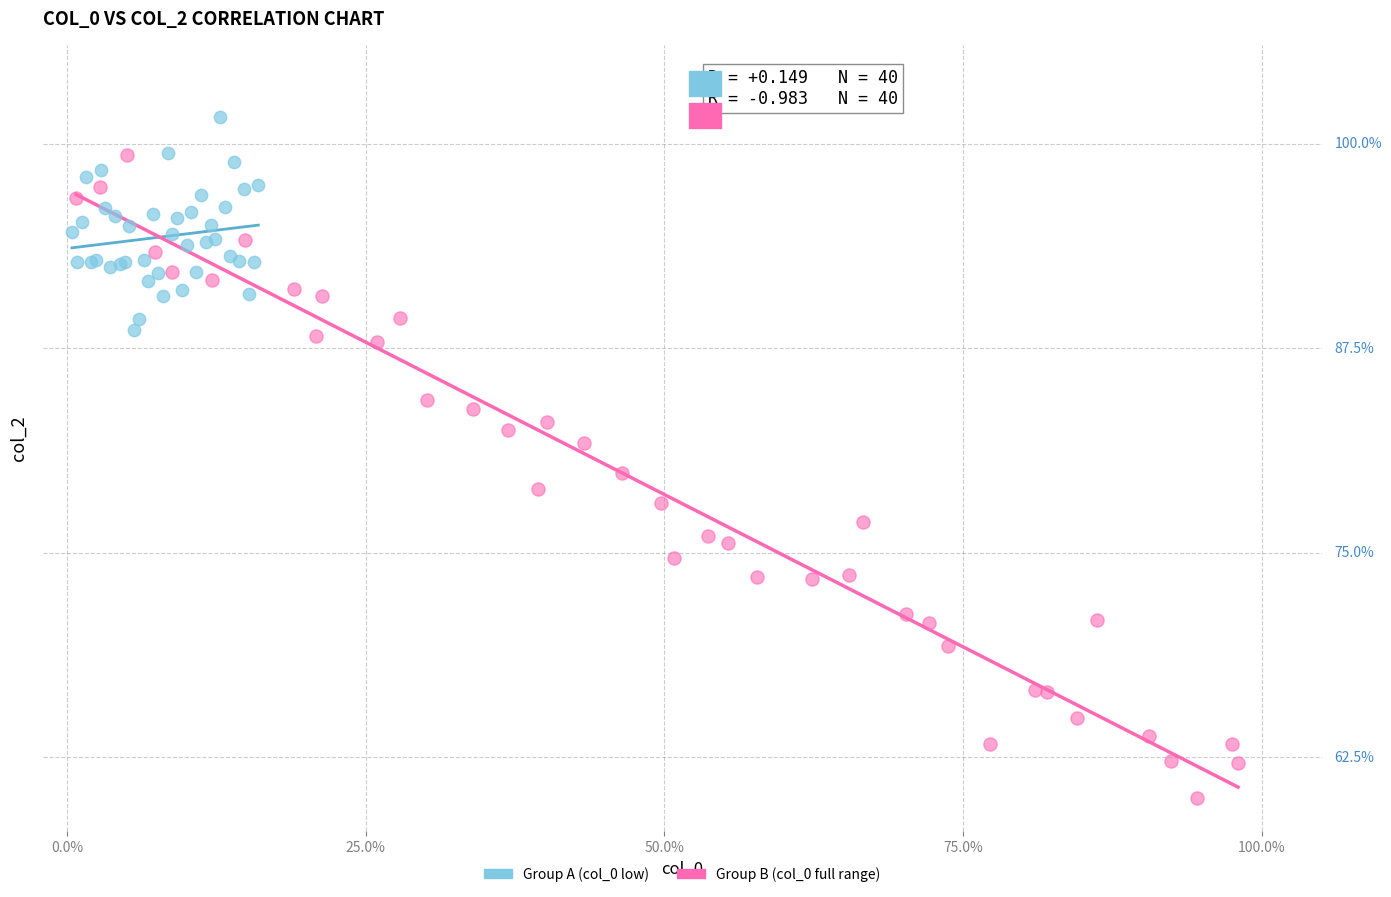

Which series contains the lowest Y value?

Group B (col_0 full range)